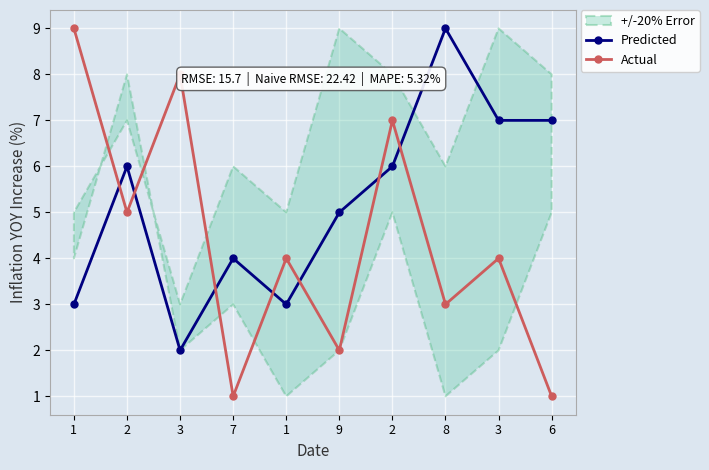

Where is the first local minimum for Actual?

2